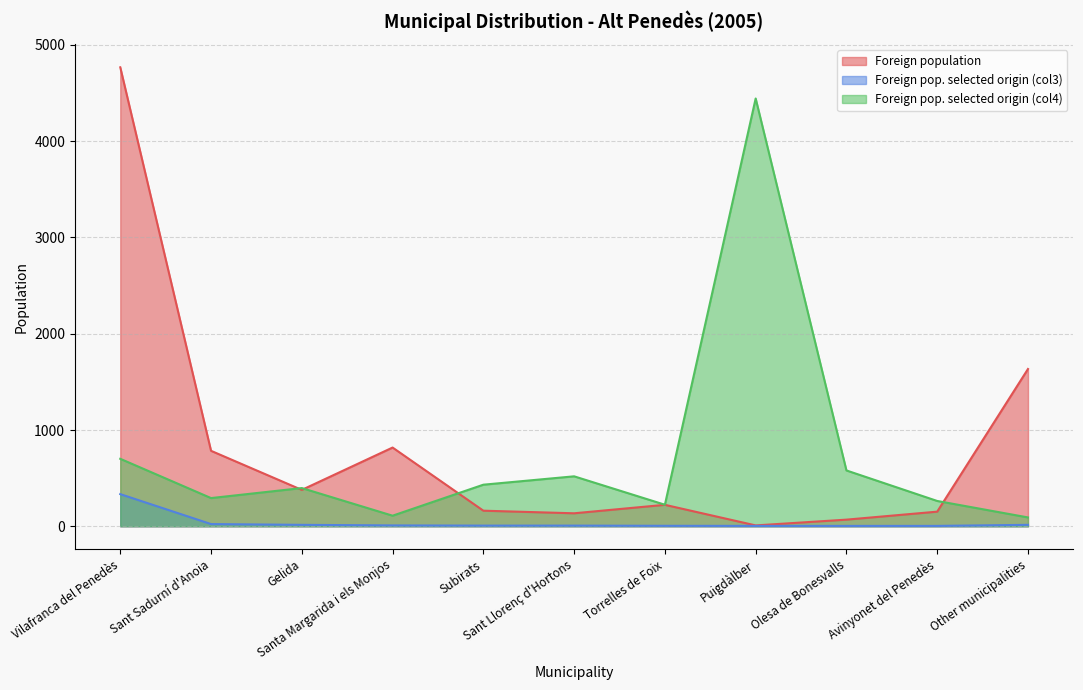

Is the value of Foreign population at Sant Llorenç d'Hortons greater than the value of Foreign pop. selected origin (col3) at Other municipalities?

Yes